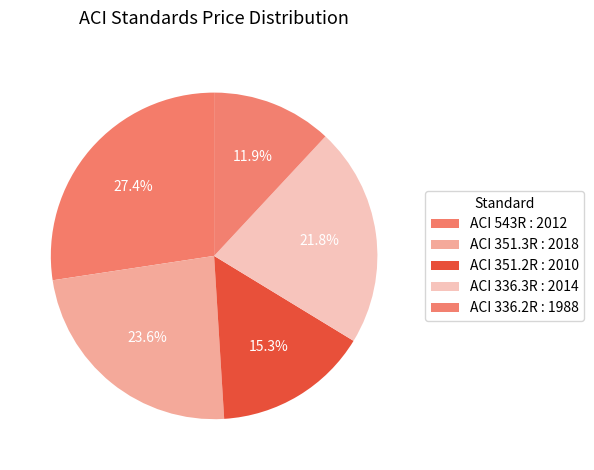

Which has a higher value, ACI 351.3R : 2018 or ACI 336.2R : 1988?

ACI 351.3R : 2018